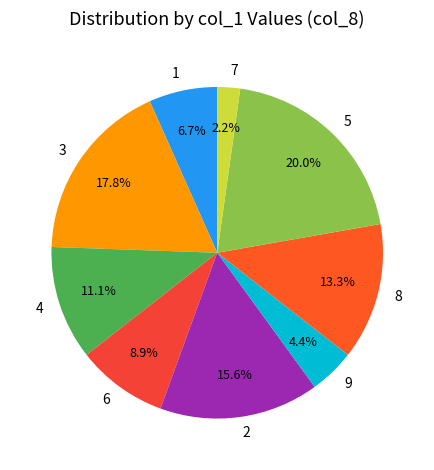

To the nearest percent, what percentage of the pie is 7?

2%